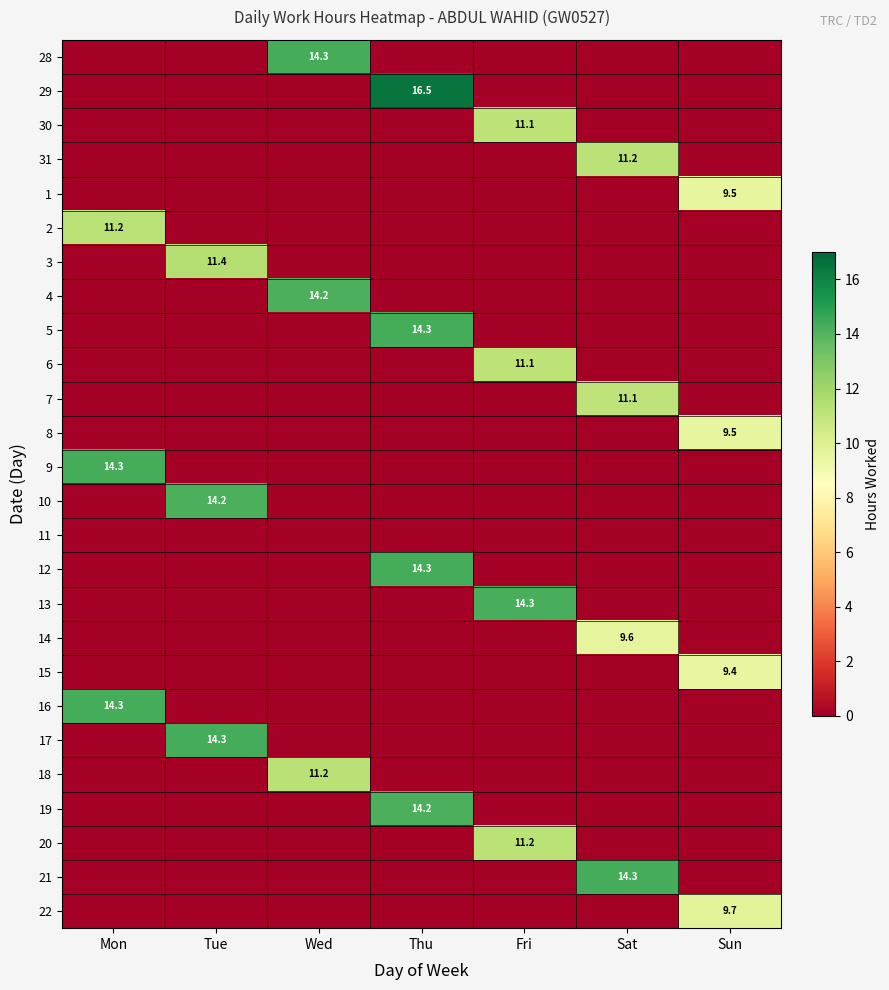

The 5 series shows 14.3 at Thu. True or false?

True